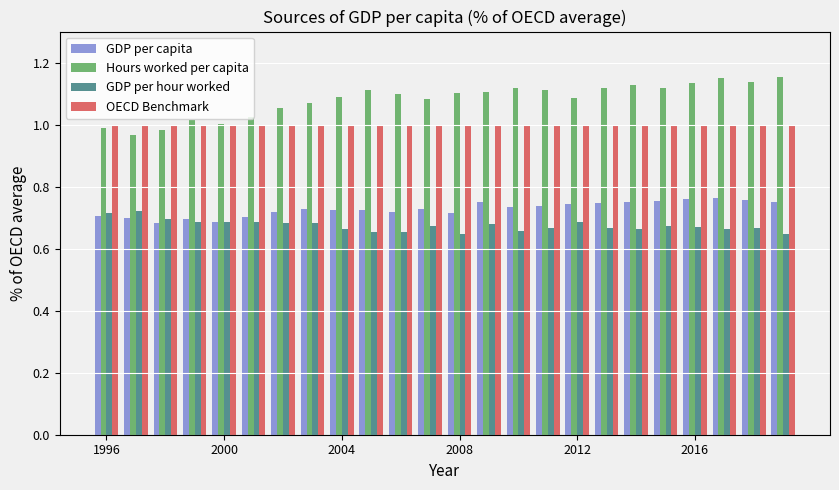

At how many categories does at least one series exceed 0?

24